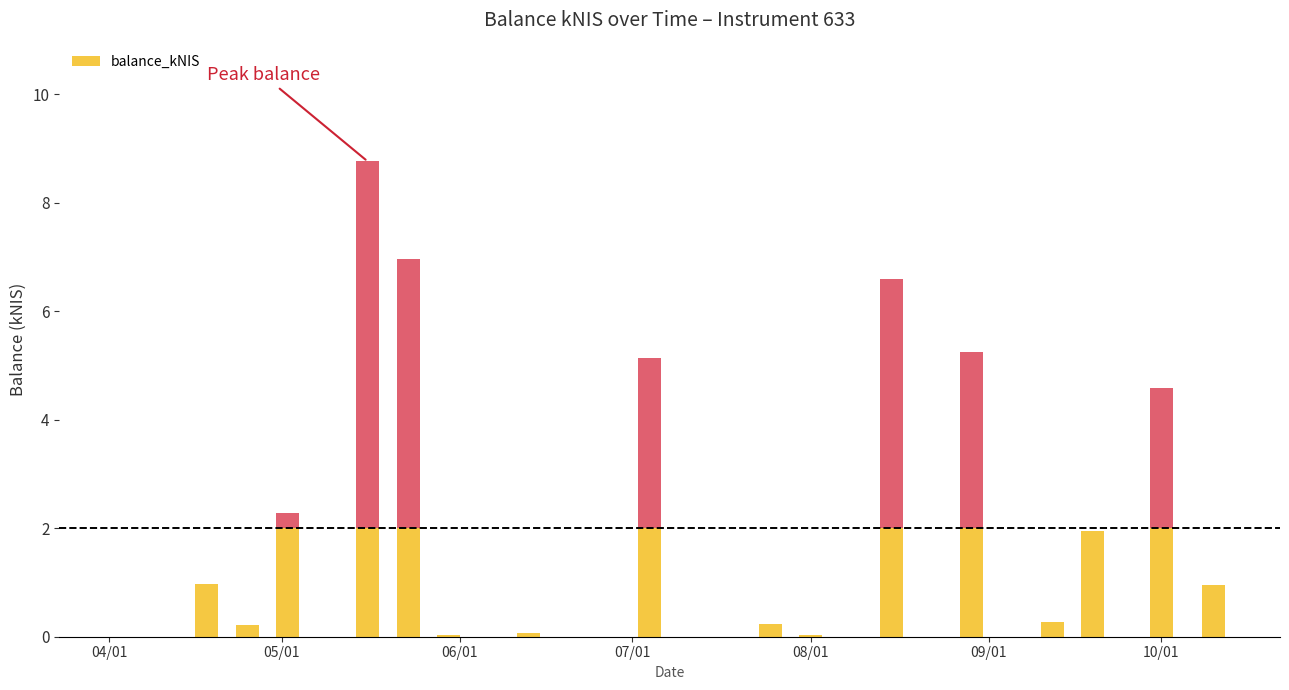

At which category does the chart reach its minimum across all series?

2024-04-04